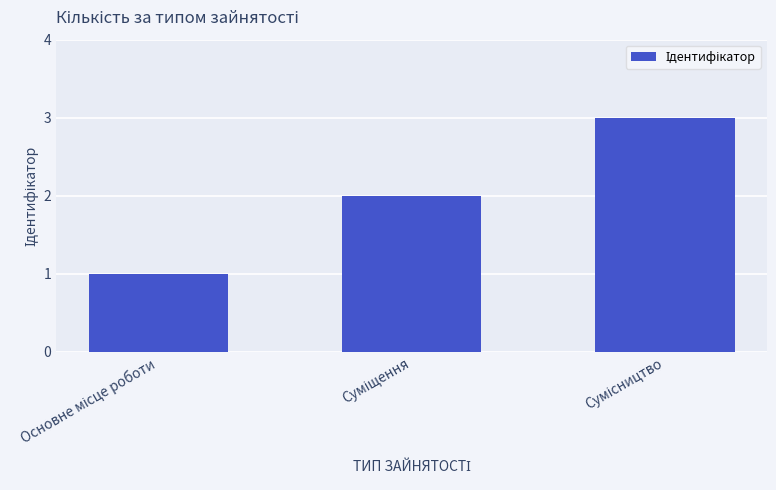

What is the greatest value displayed?

3